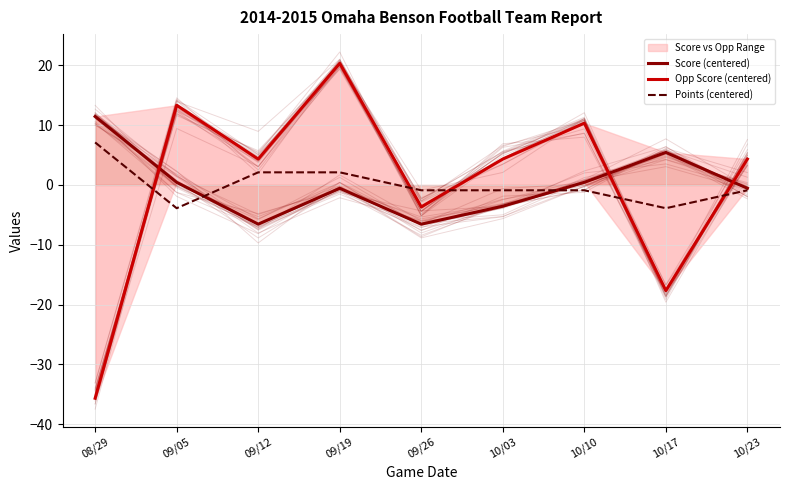

Reading left to right, what are all the values shown in this chart?

Score (centered): 08/29=11.4	09/05=0.4	09/12=-6.6	09/19=-0.6	09/26=-6.6	10/03=-3.6	10/10=0.4	10/17=5.4	10/23=-0.6
Opp Score (centered): 08/29=-35.7	09/05=13.3	09/12=4.3	09/19=20.3	09/26=-3.7	10/03=4.3	10/10=10.3	10/17=-17.7	10/23=4.3
Points (centered): 08/29=7.1	09/05=-3.9	09/12=2.1	09/19=2.1	09/26=-0.9	10/03=-0.9	10/10=-0.9	10/17=-3.9	10/23=-0.9